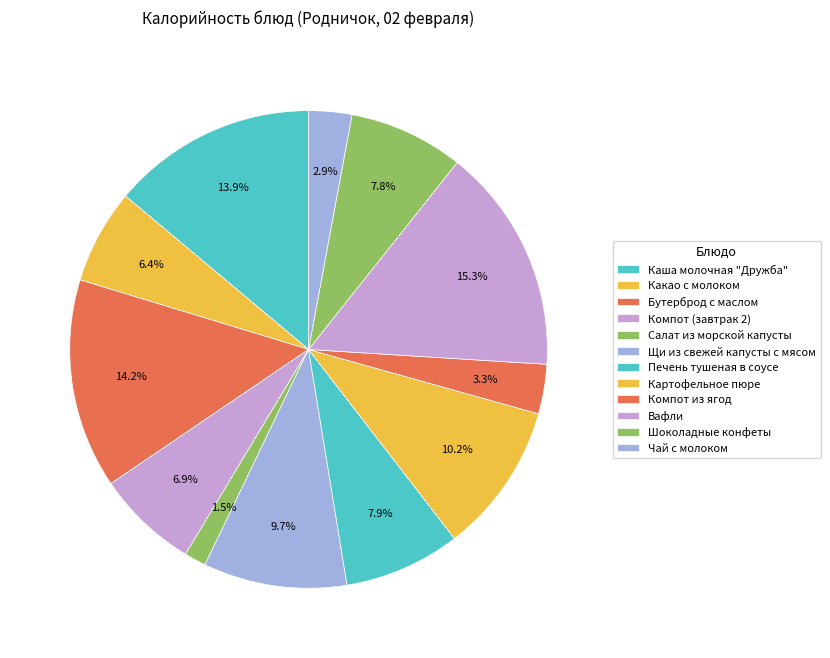

How many slices are in this pie chart?

12